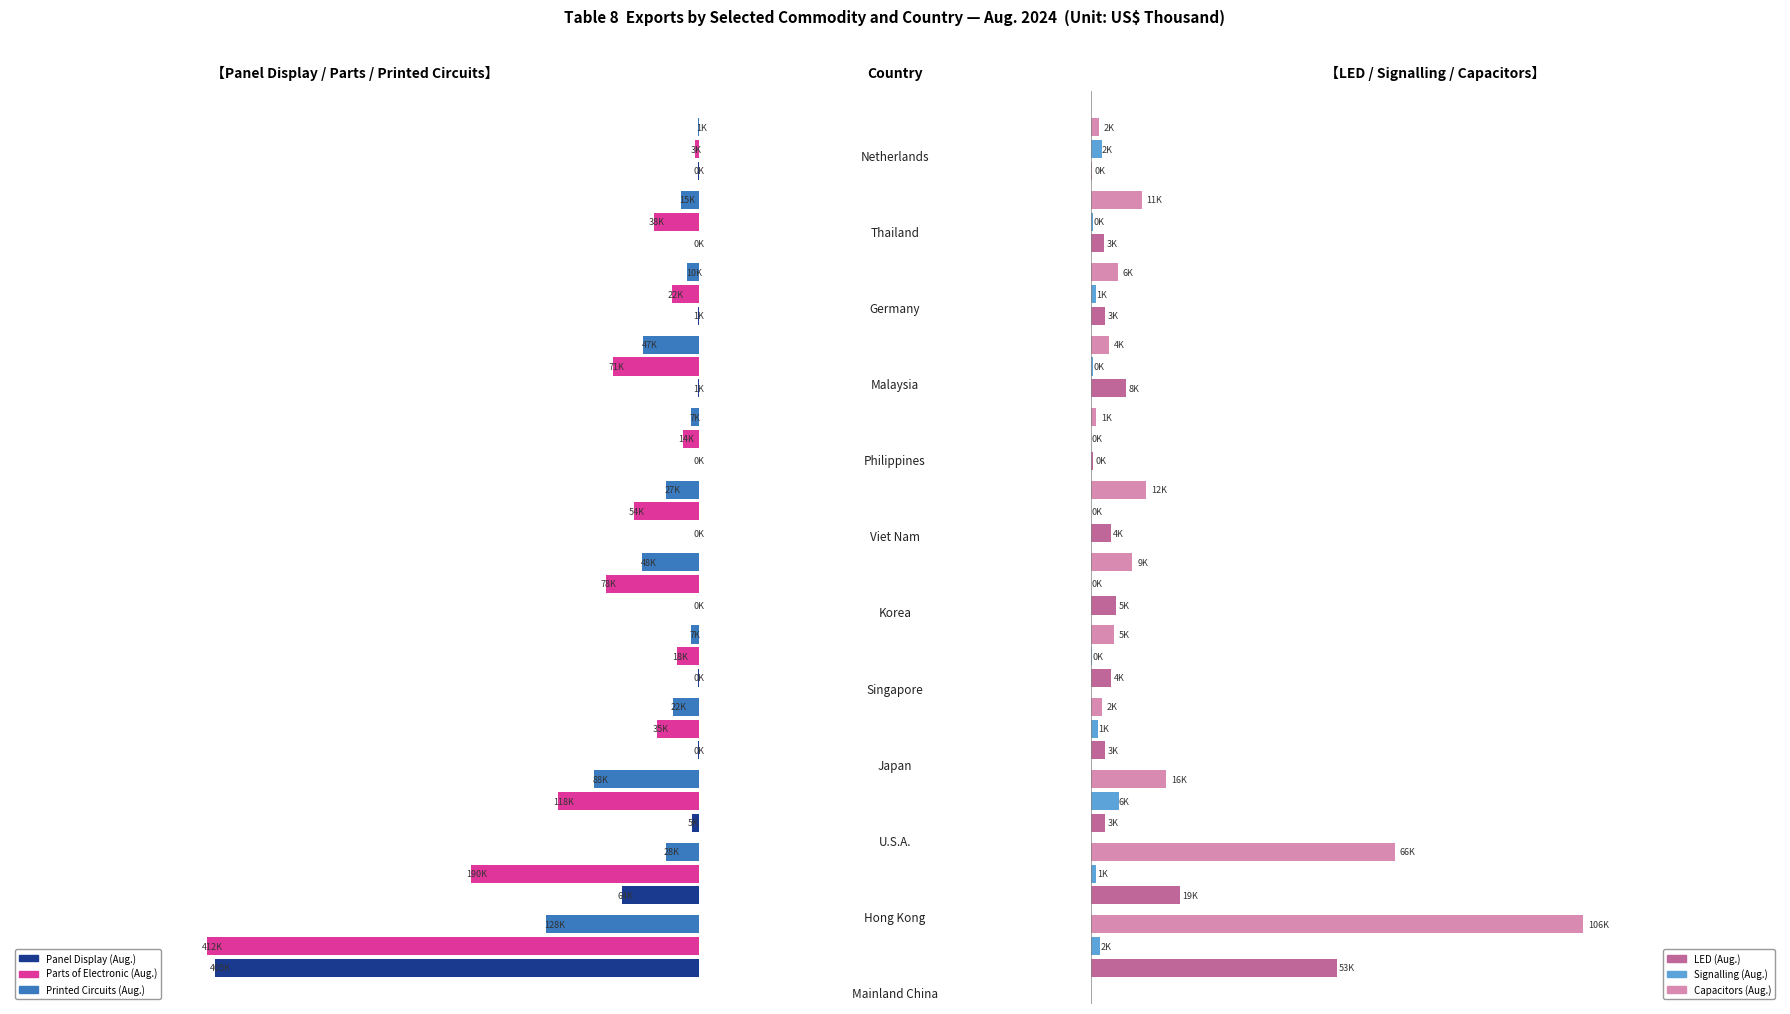

What are all the series names shown in the legend?

Panel Display (Aug.), Parts of Electronic (Aug.), Printed Circuits (Aug.), LED (Aug.), Signalling (Aug.), Capacitors (Aug.)